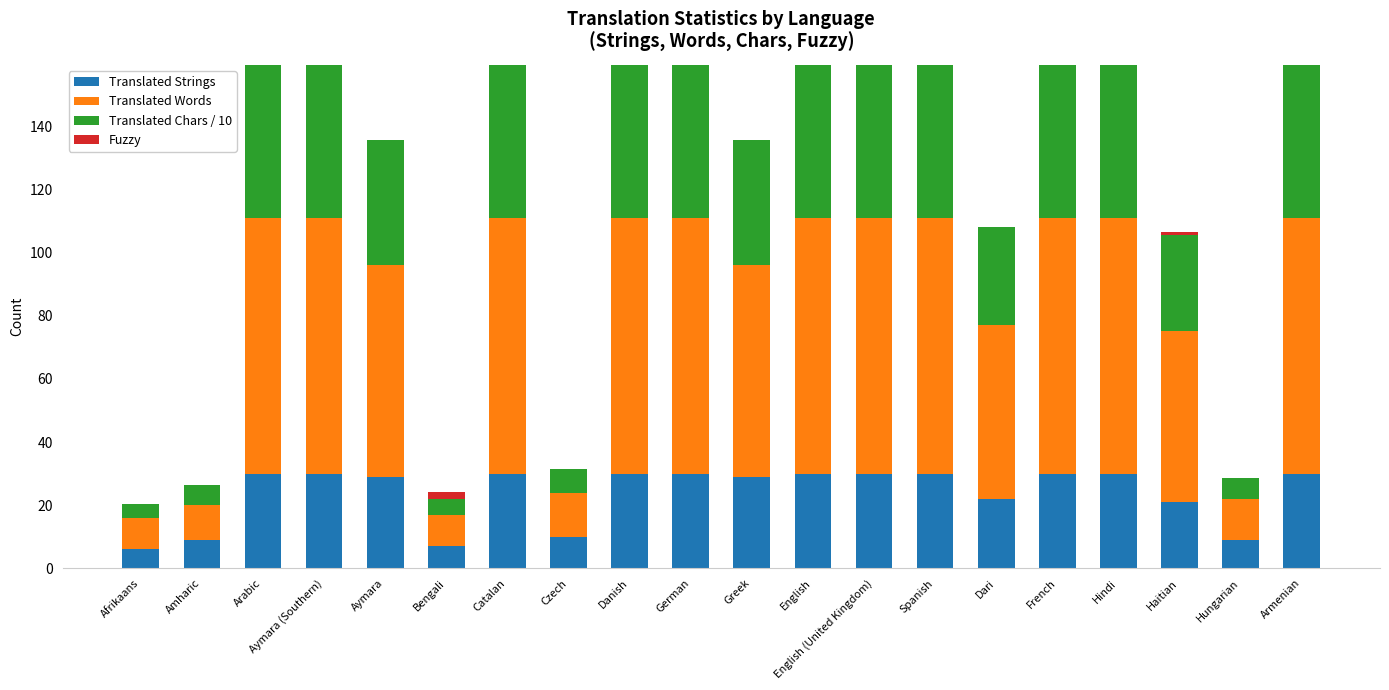

The Translated Strings series shows 10.1 at English (United Kingdom). True or false?

False